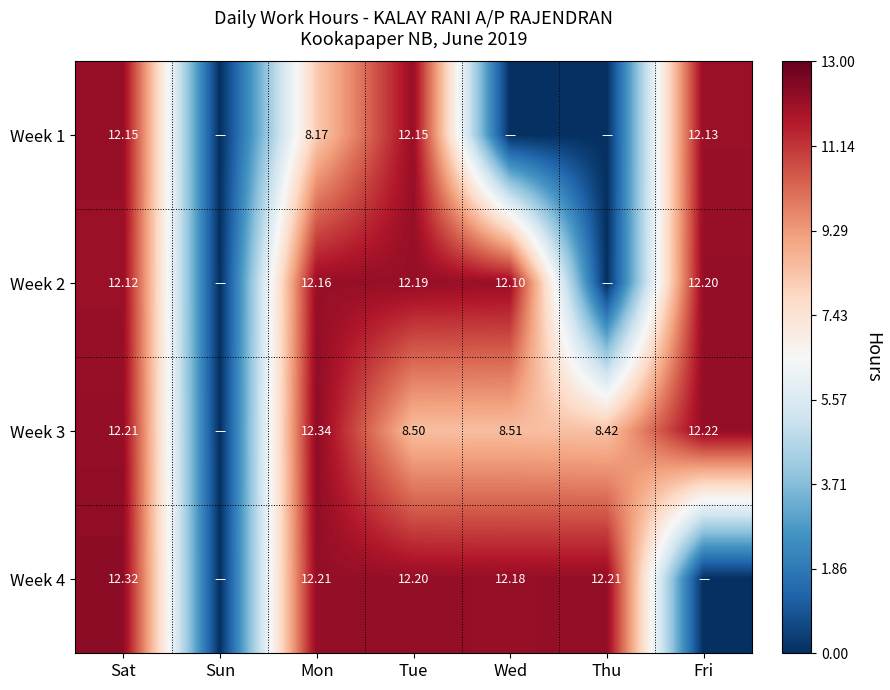

Is the value of Week 3 at Fri greater than the value of Week 2 at Mon?

Yes